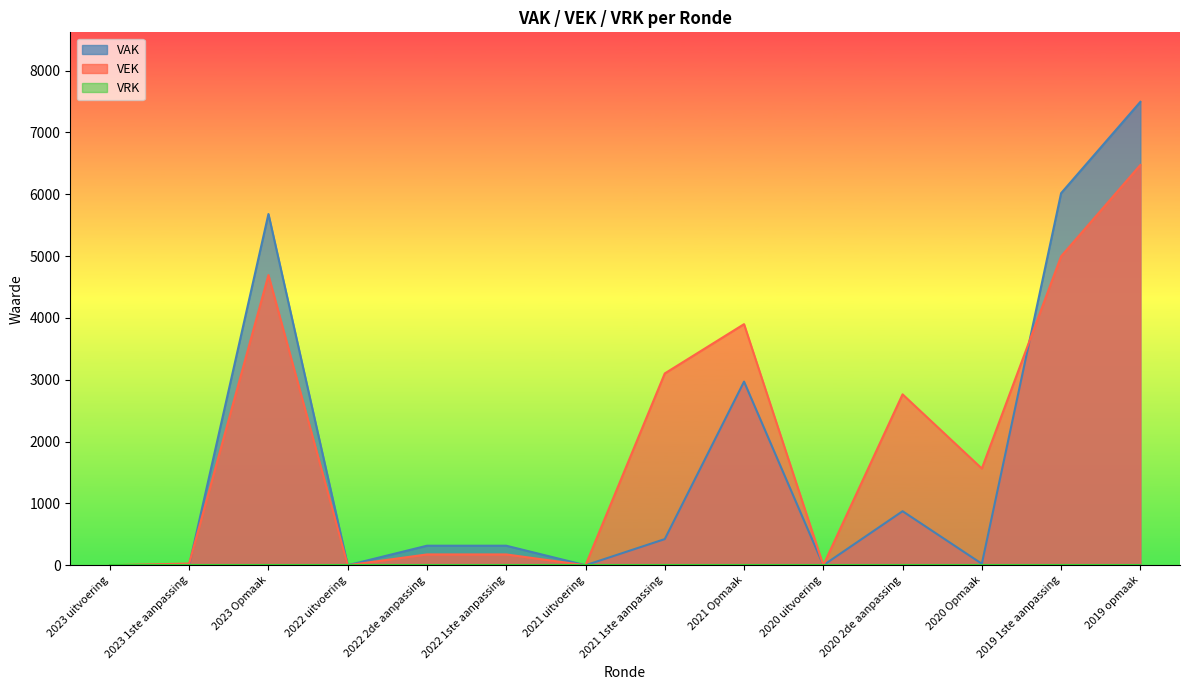

True or false: VAK and VEK cross at least once.

True